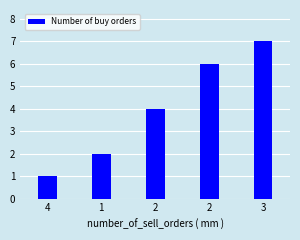

What is the average value?

4